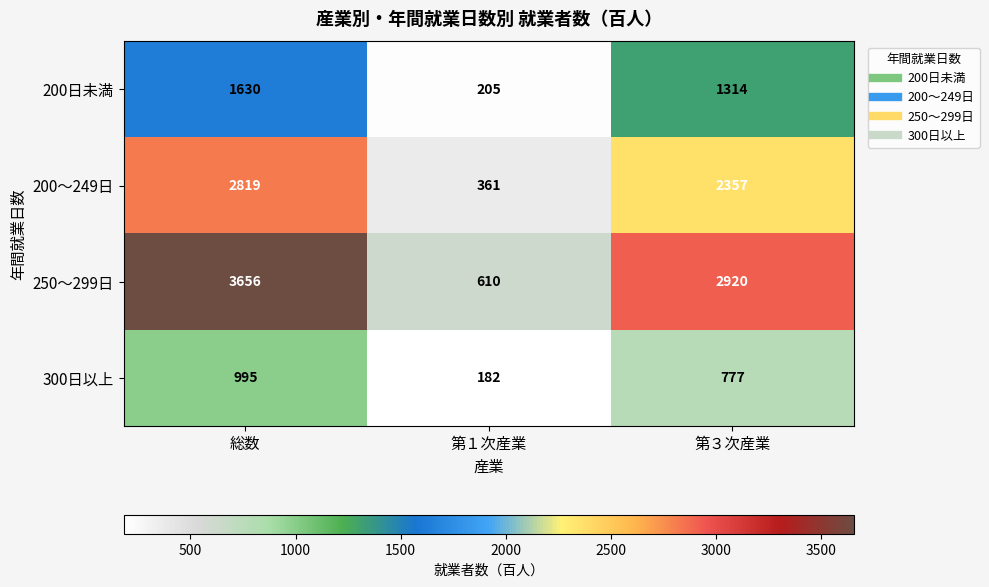

Reading right to left, list all the values displayed in this chart.

200日未満: 1314	205	1630
200～249日: 2357	361	2819
250～299日: 2920	610	3656
300日以上: 777	182	995